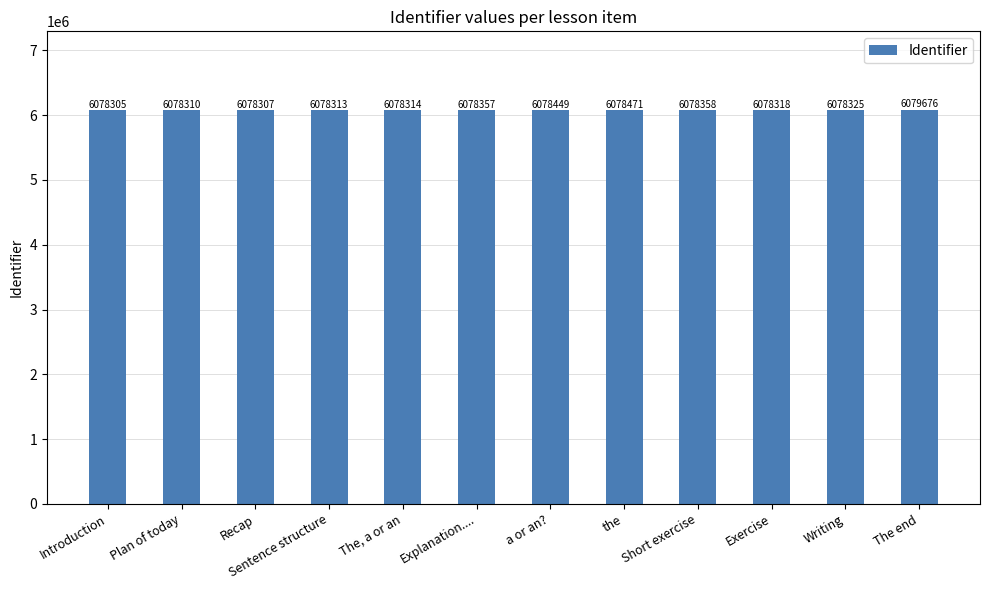

What is the label of the 7th bar from the right?

Explanation....